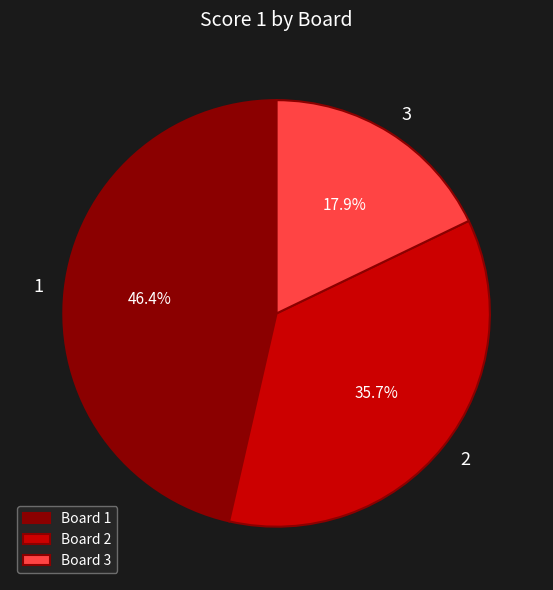

Is there a majority slice in this chart?

No